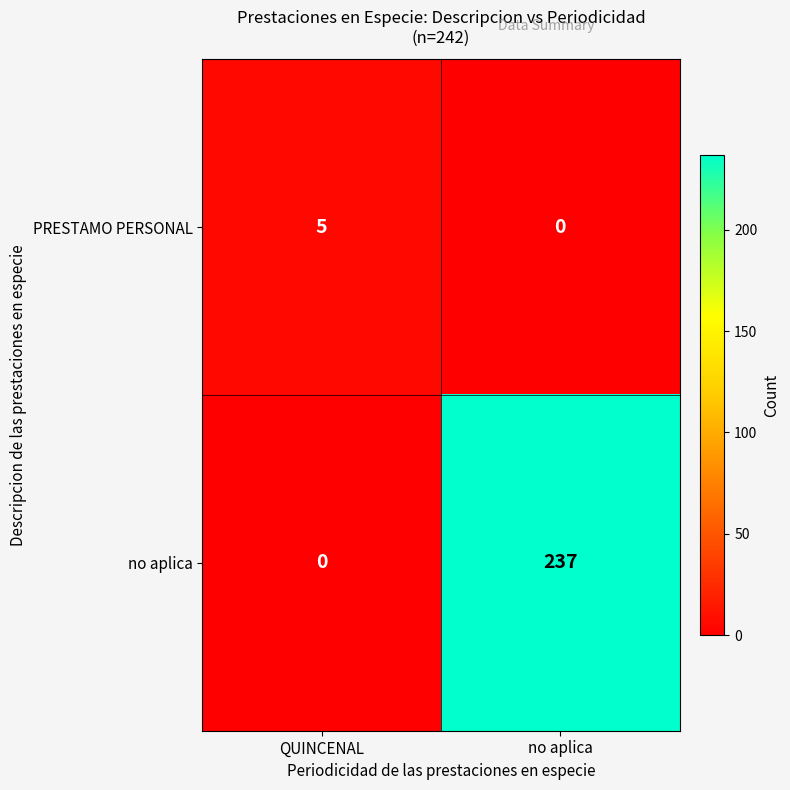

What is the maximum value shown in the chart?

237